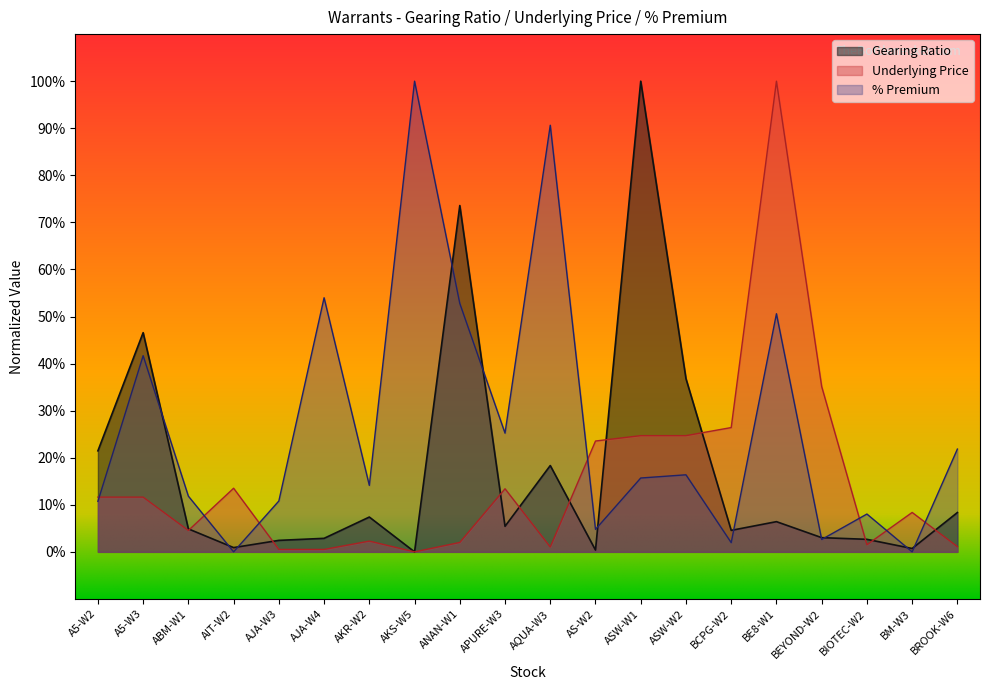

Which series ends up on top after the final intersection of Underlying Price and Gearing Ratio?

Gearing Ratio